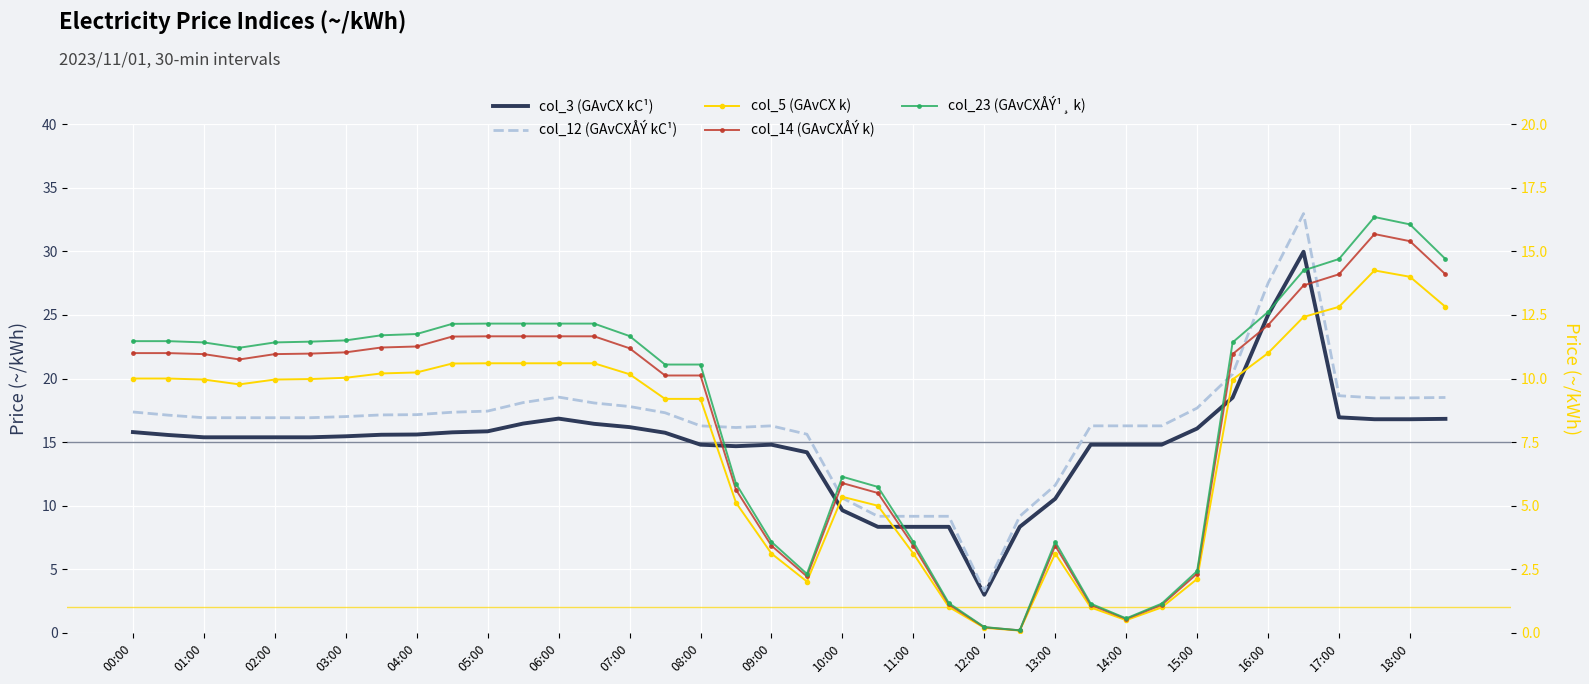

What is the difference between the highest and lowest values at 03:00?

7.0